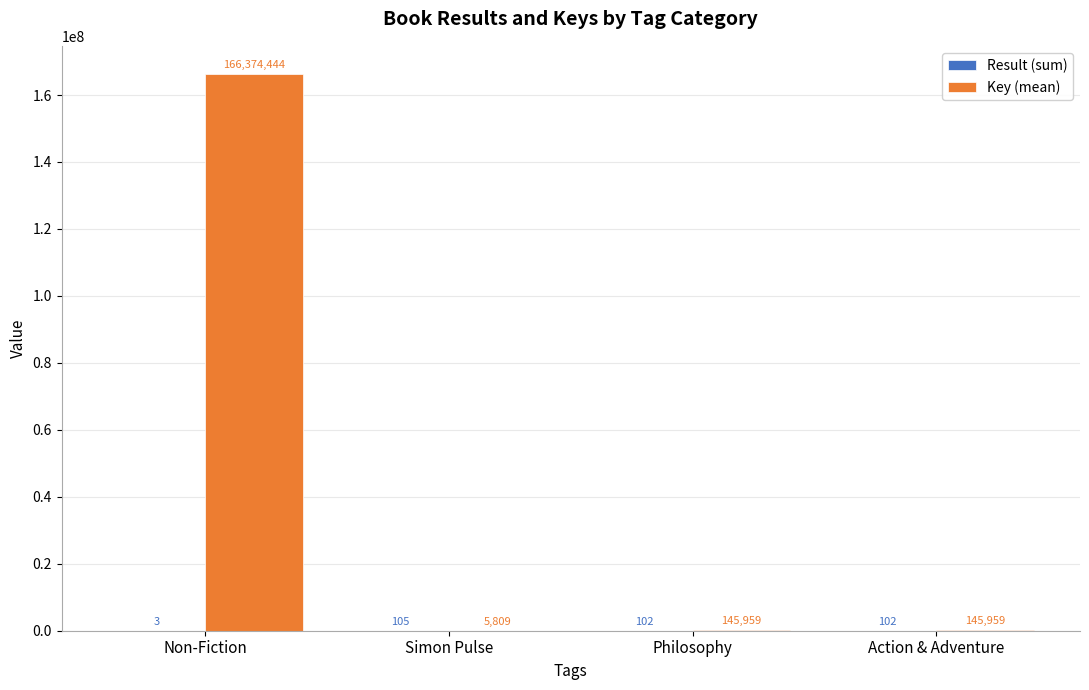

Does the chart contain stacked bars?

No